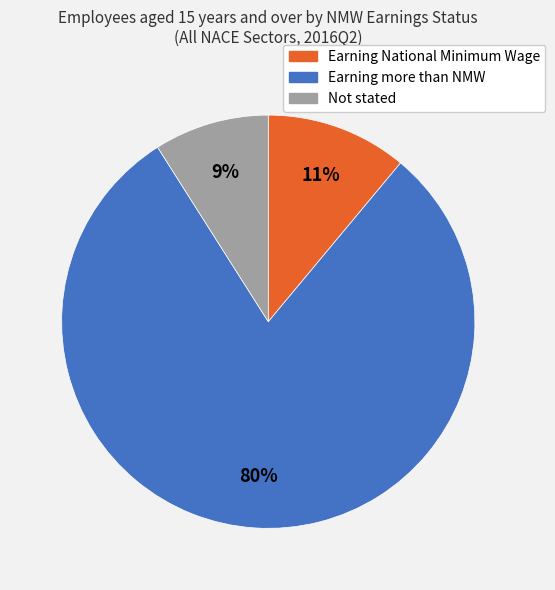

What is the majority slice?

Earning more than NMW